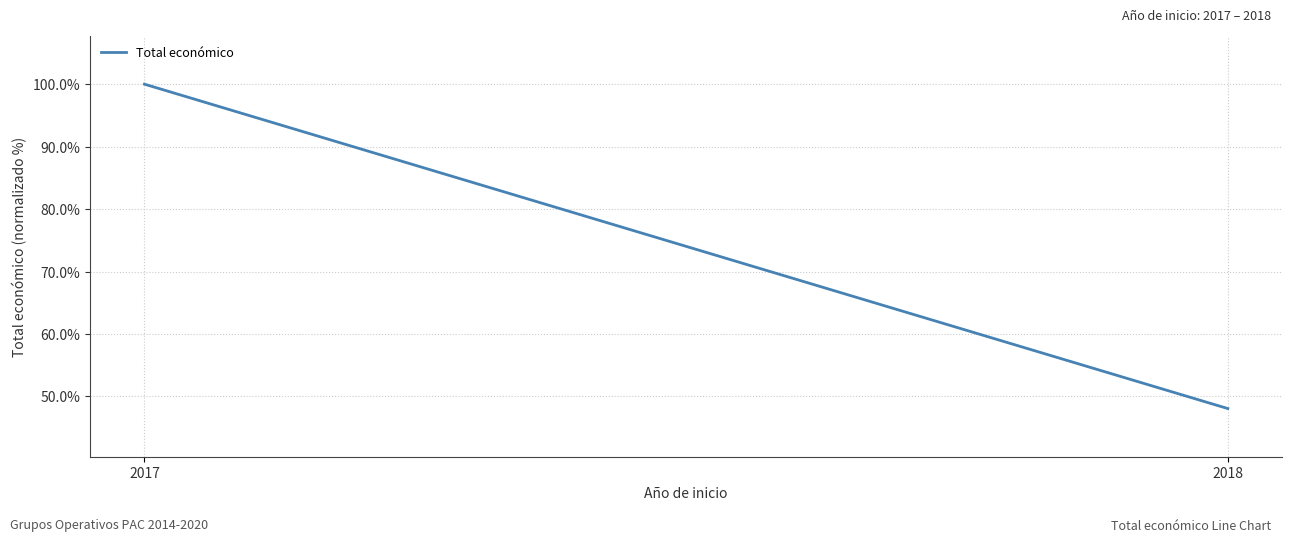

At which category does the chart reach its peak across all series?

2017